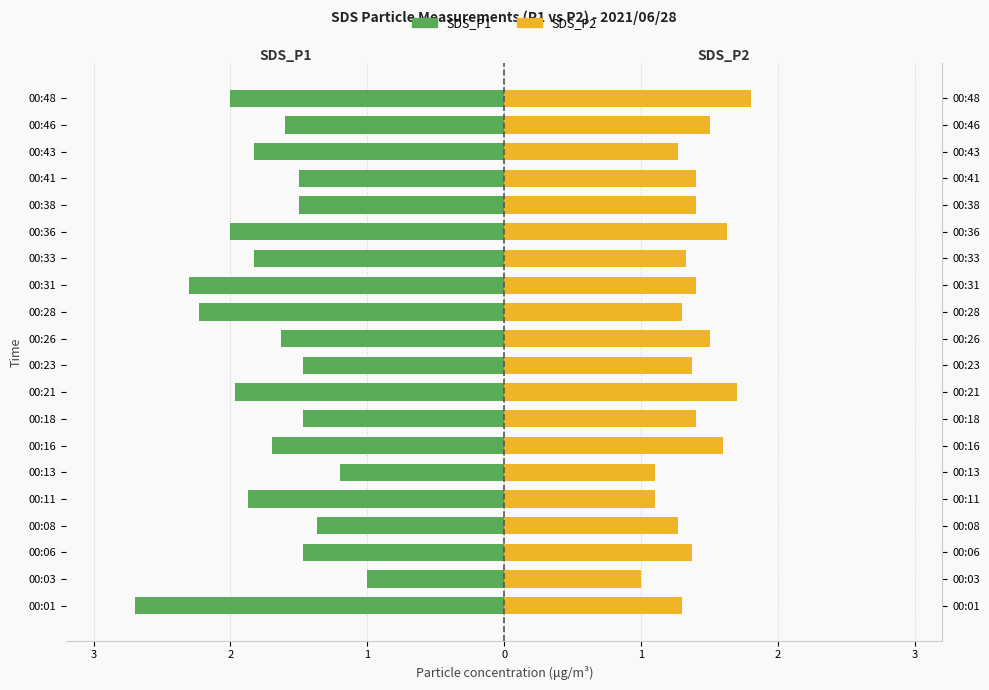

At how many categories does at least one series exceed -1?

20